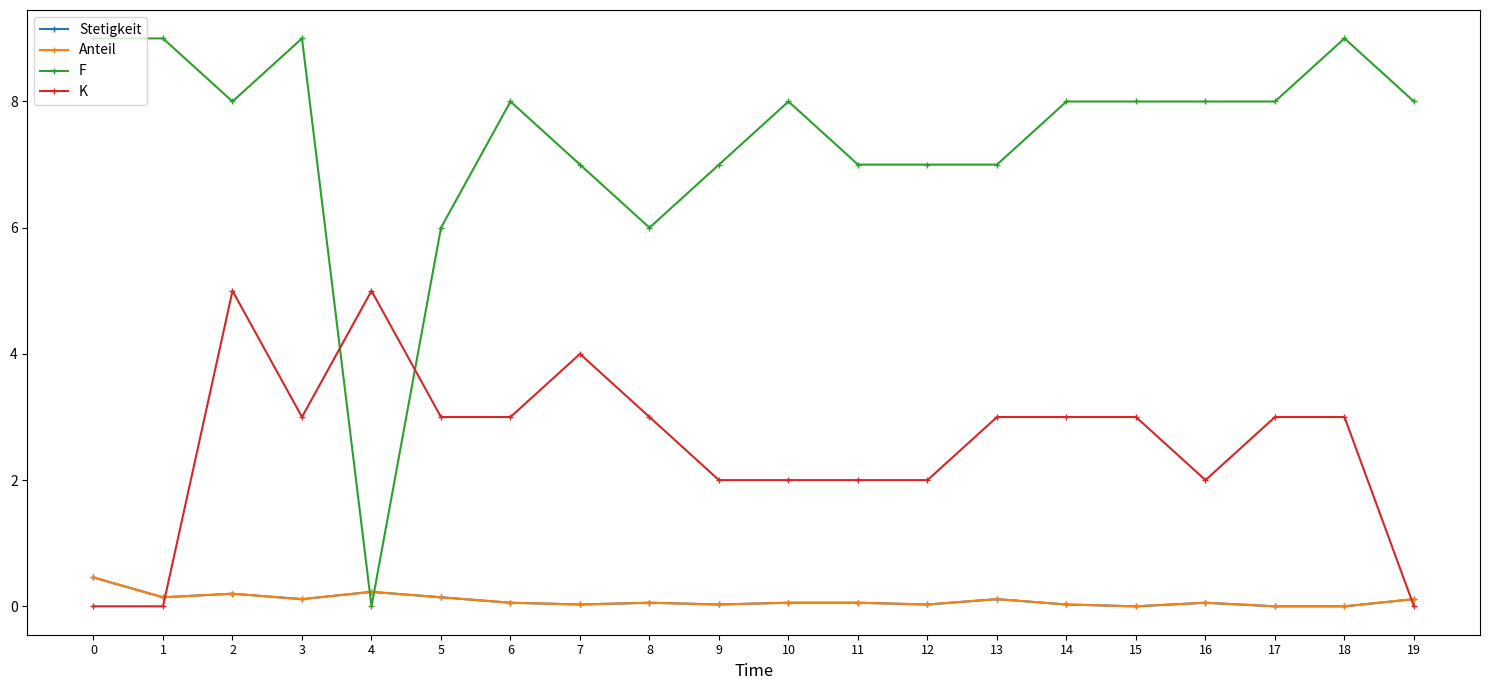

Which series has the largest range (max minus min)?

F